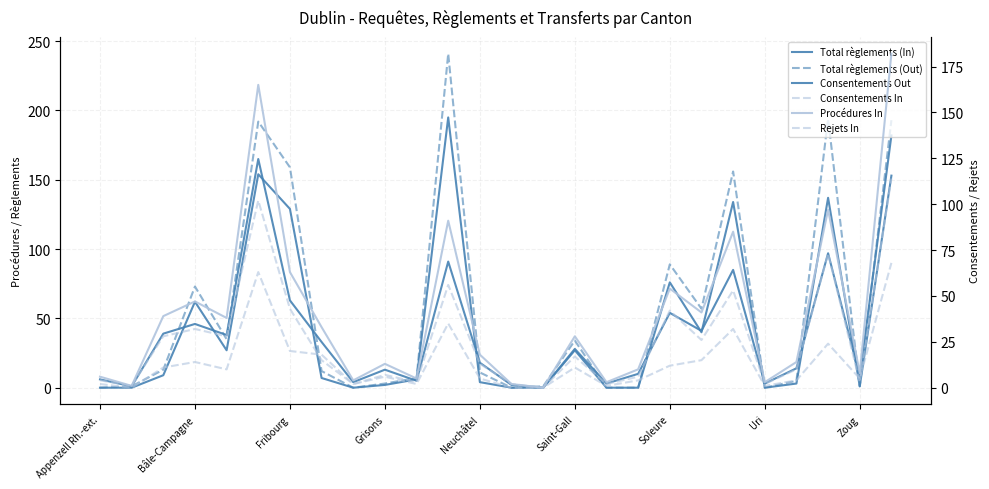

What is the difference between the highest and lowest values at Uri?

3